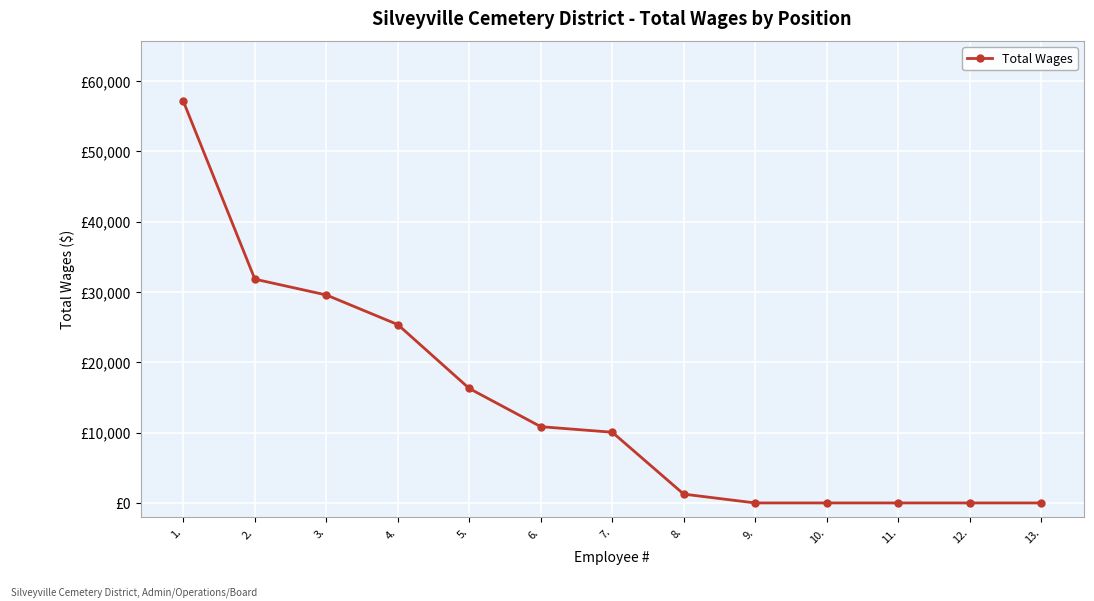

Does the chart have visible grid lines?

Yes